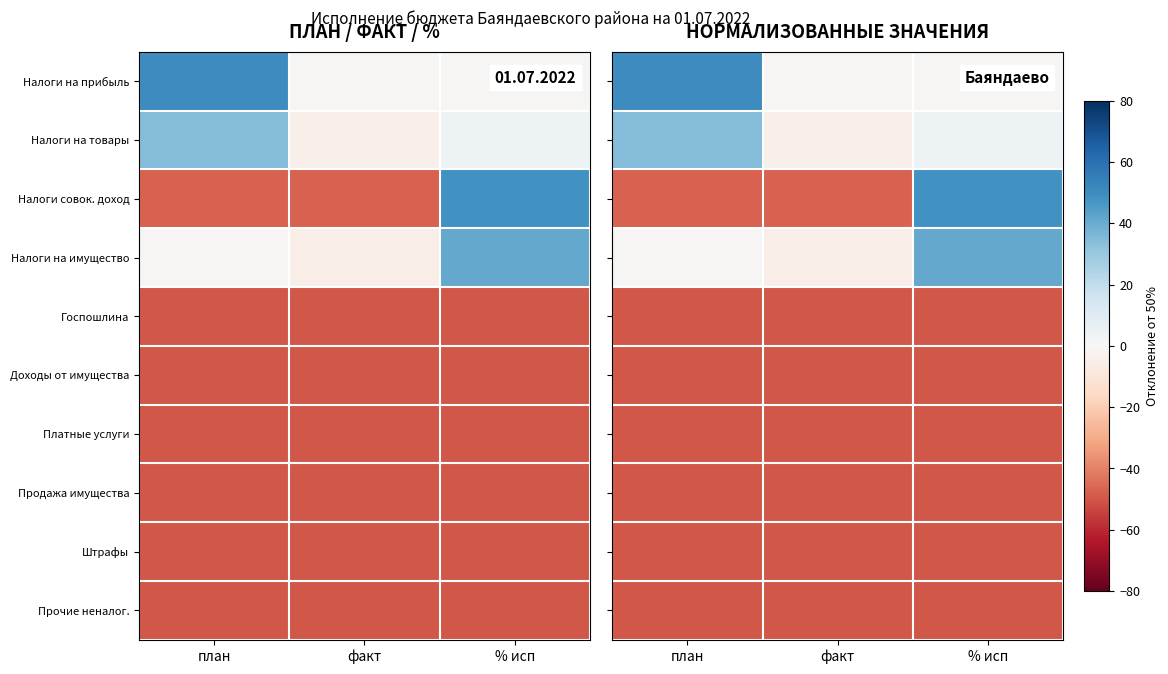

Is it true that Штрафы equals -86.3 at факт?

False